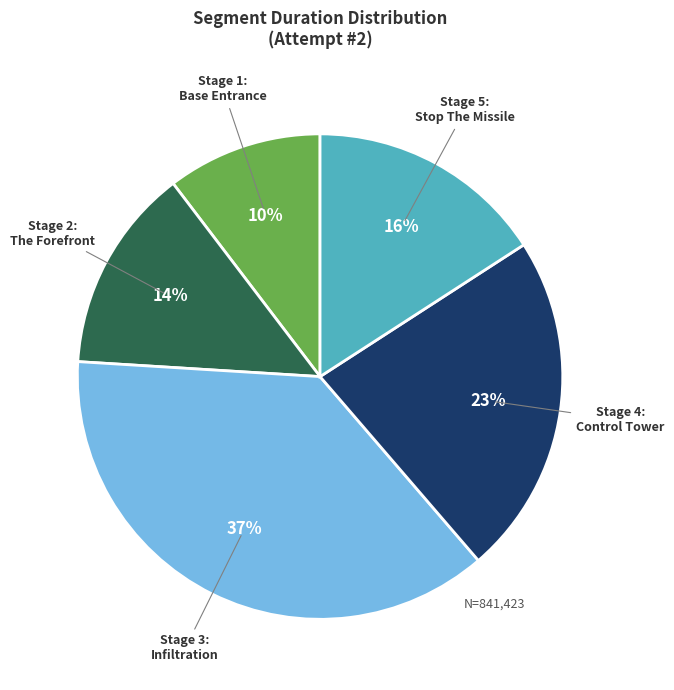

What percentage is the Stage 1: Base Entrance slice, to the nearest percent?

10%